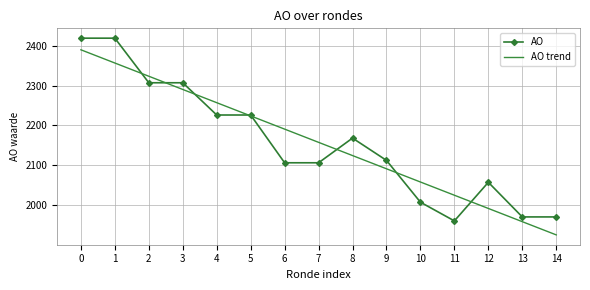

Rank the series by their maximum value, from lowest to highest.

AO trend, AO